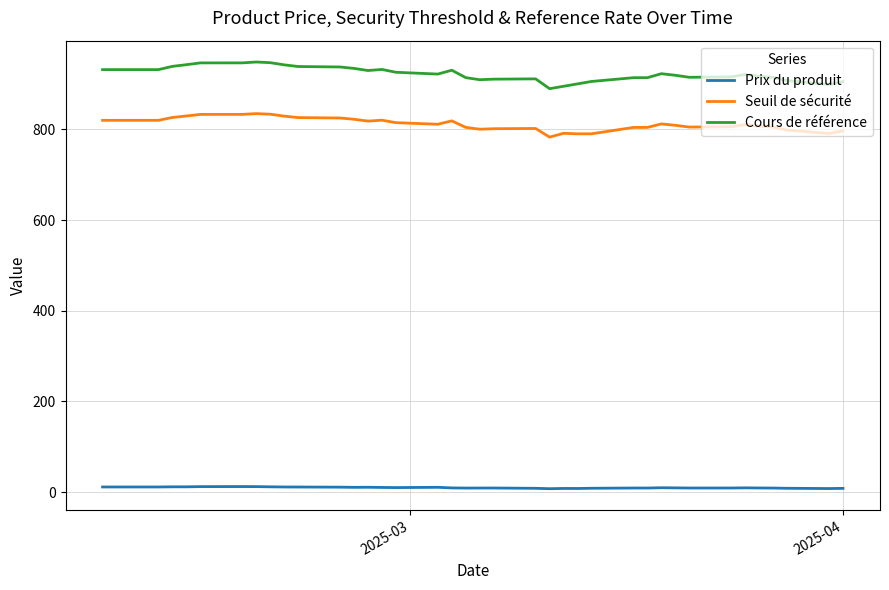

How many interior local peaks does the Seuil de sécurité series have?

7